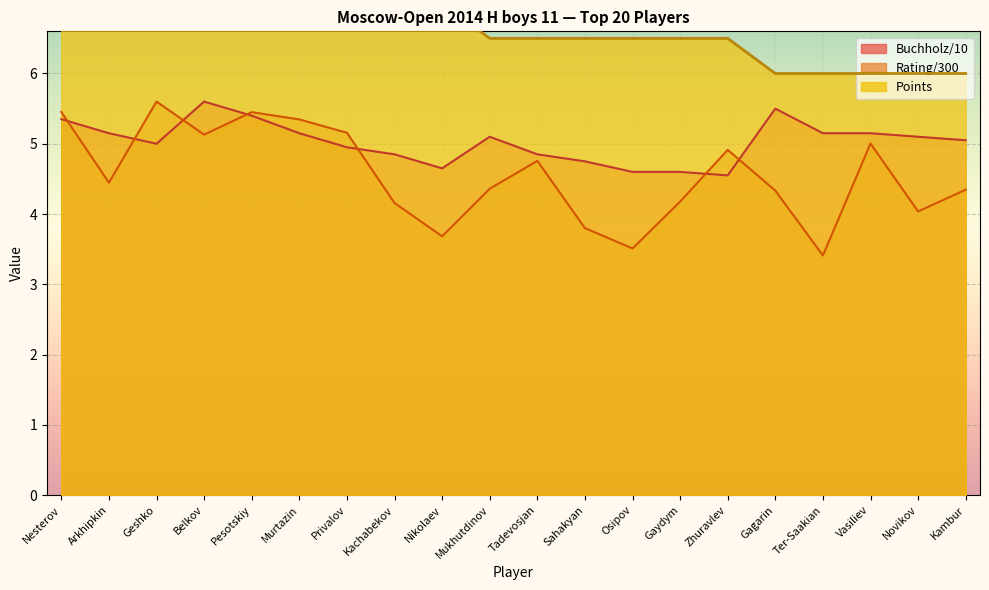

What is the sum of all Rating values?

91.1